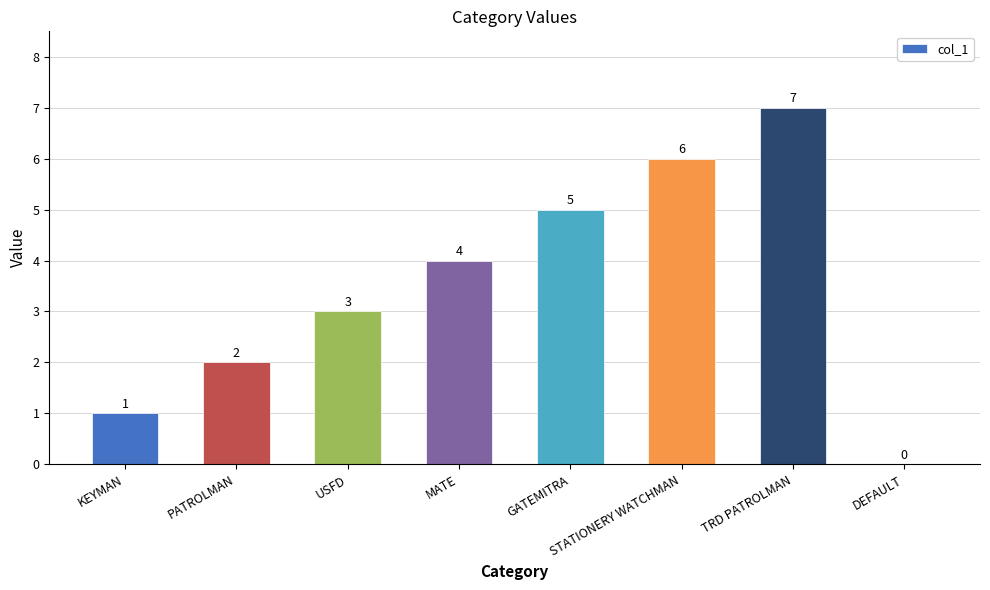

Count the values in the range 2 to 6.

5